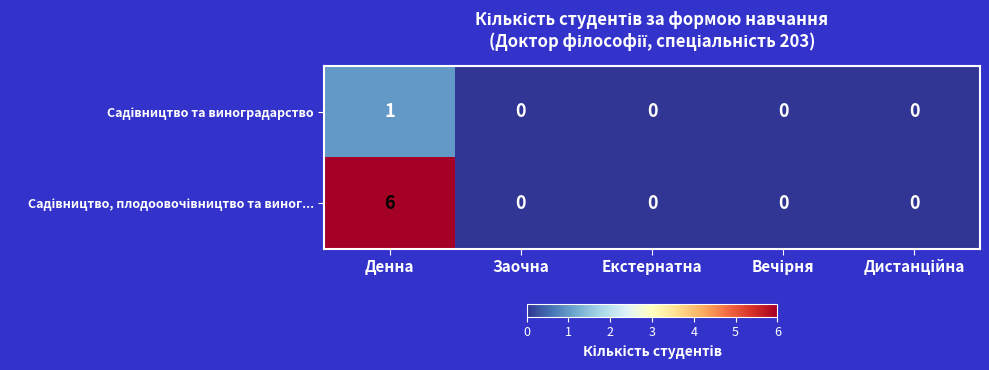

Which label corresponds to the largest value in the chart?

Денна